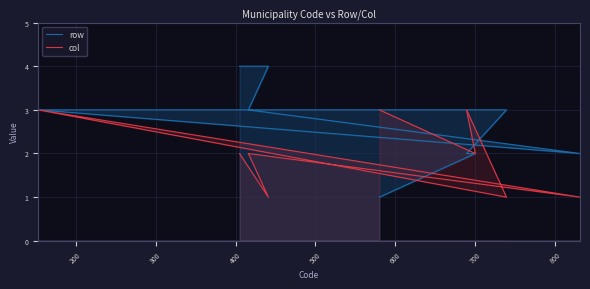

Read the col value at 300.

3